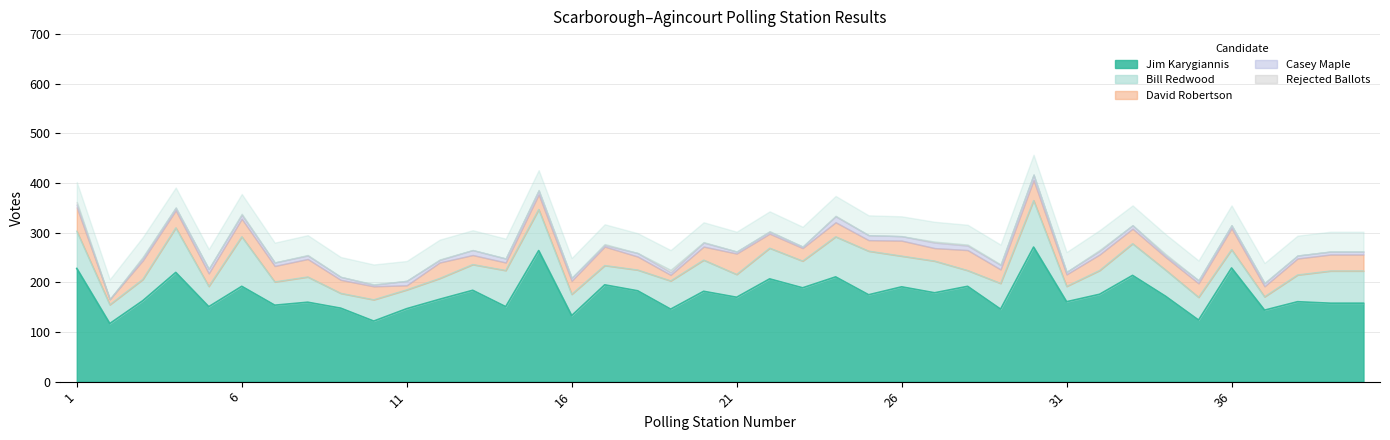

What is the label of the 28th point from the left?

28